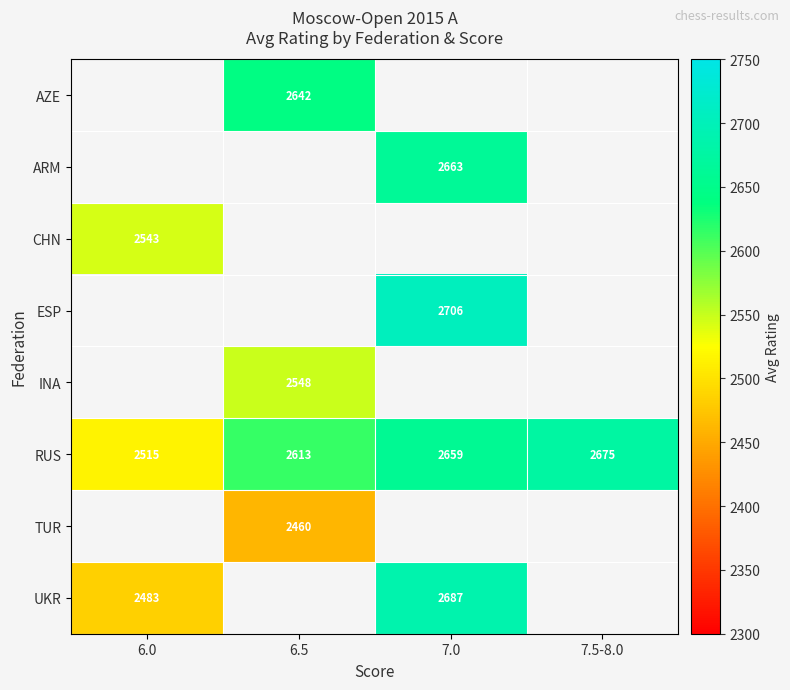

Is it true that INA equals 3341.9 at 6.5?

False